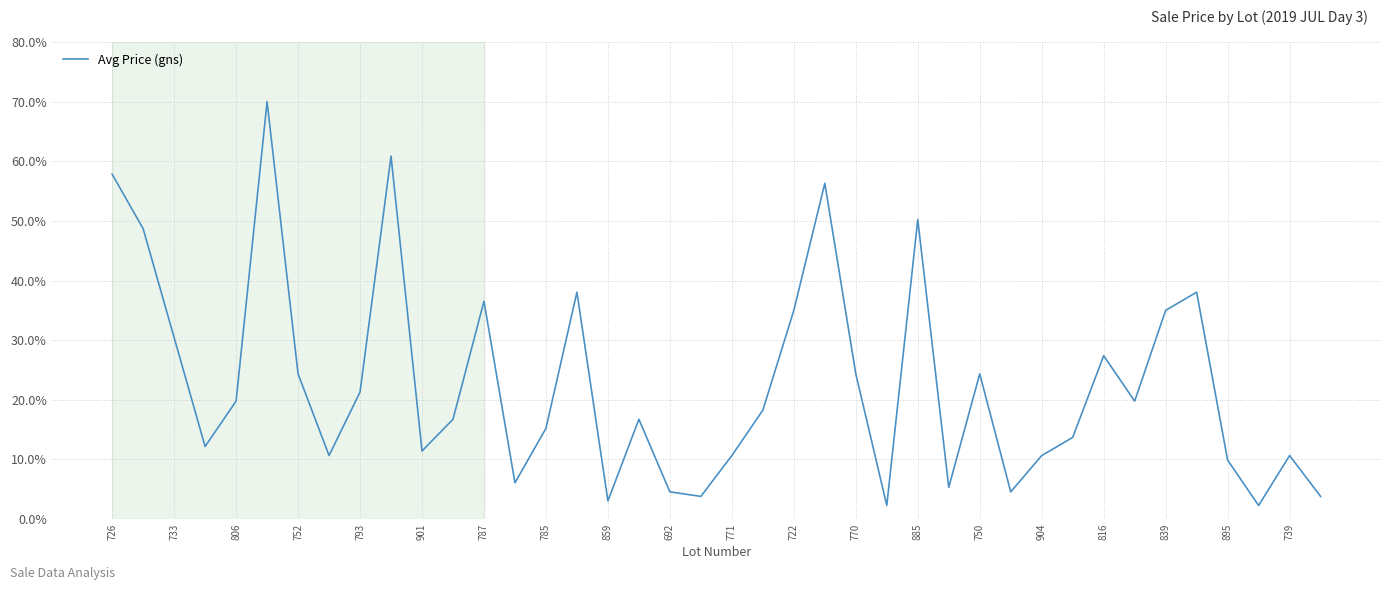

What is the difference between the maximum and minimum values?

67.7